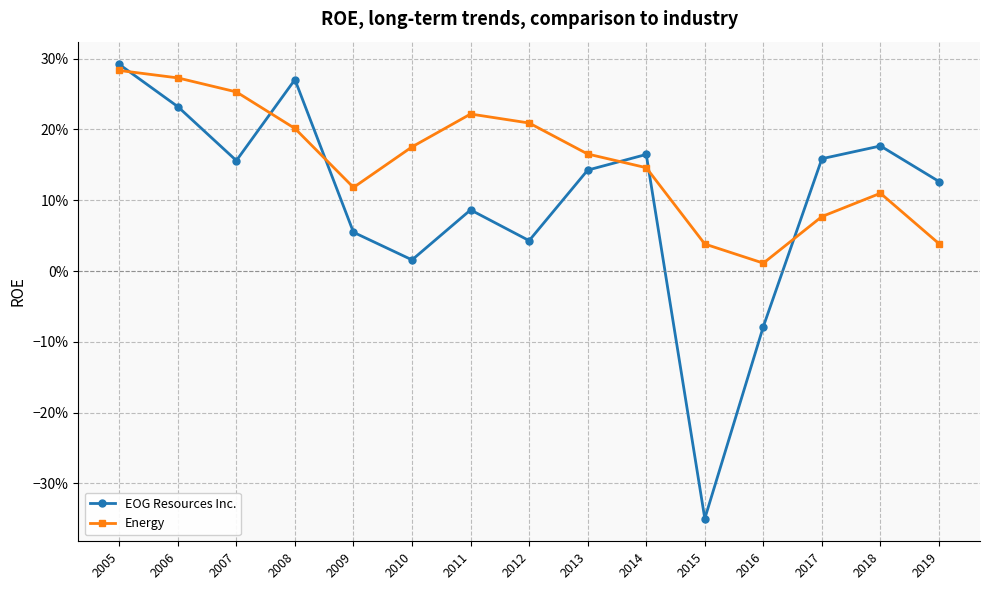

The value of EOG Resources Inc. at 2015 is -0.1. True or false?

False